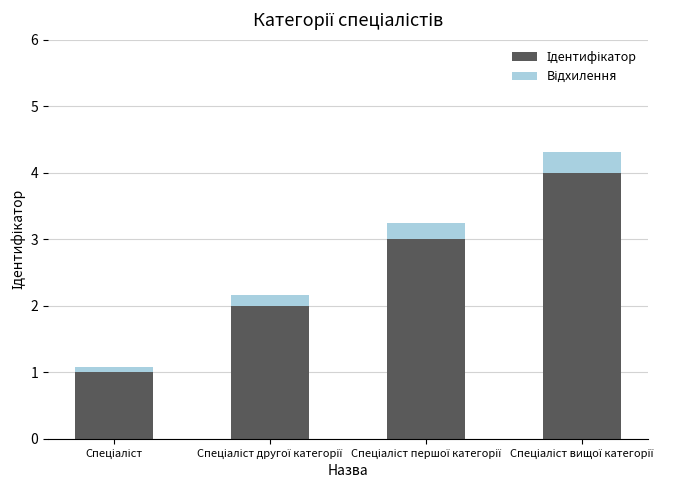

The Ідентифікатор series shows 4.0 at Спеціаліст вищої категорії. True or false?

True